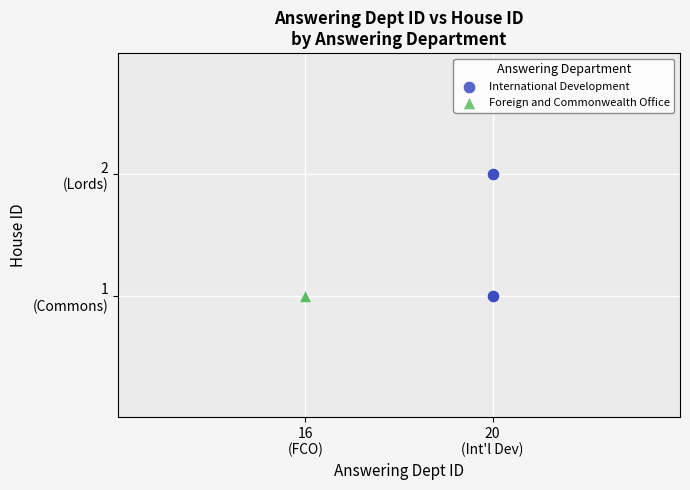

What are all the series names shown in the legend?

International Development, Foreign and Commonwealth Office